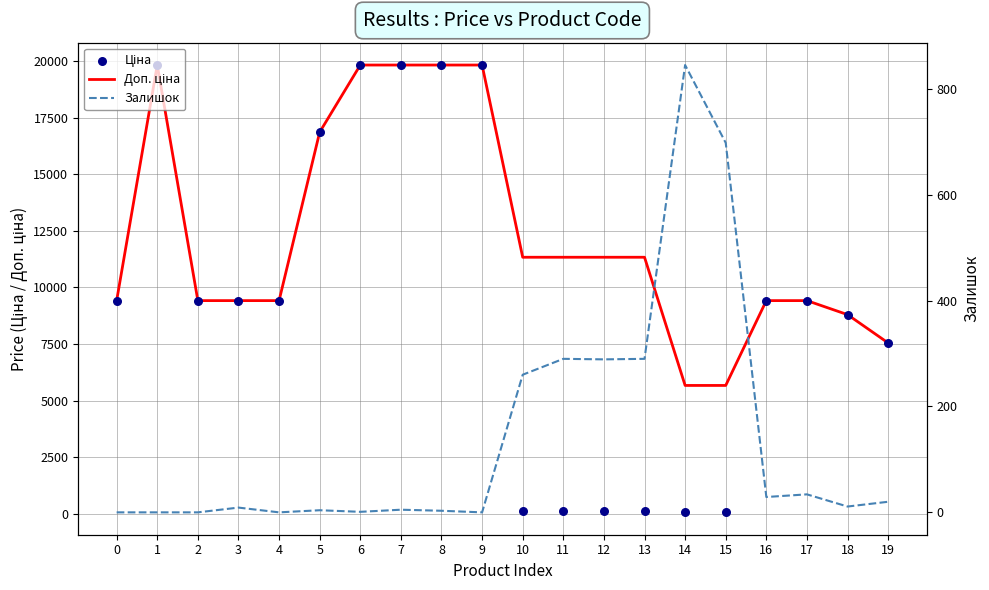

What are all the series names shown in the legend?

Доп. ціна, Ціна, Залишок